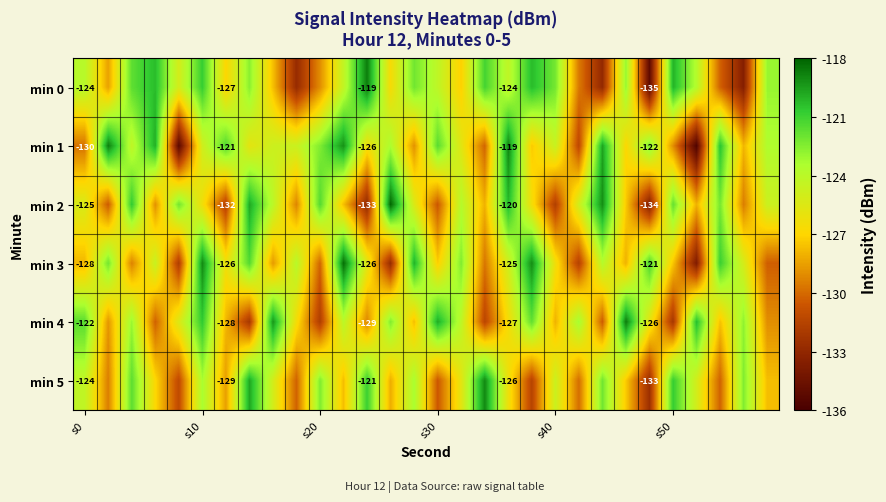

The value of min 5 at s40 is -124.7. True or false?

True